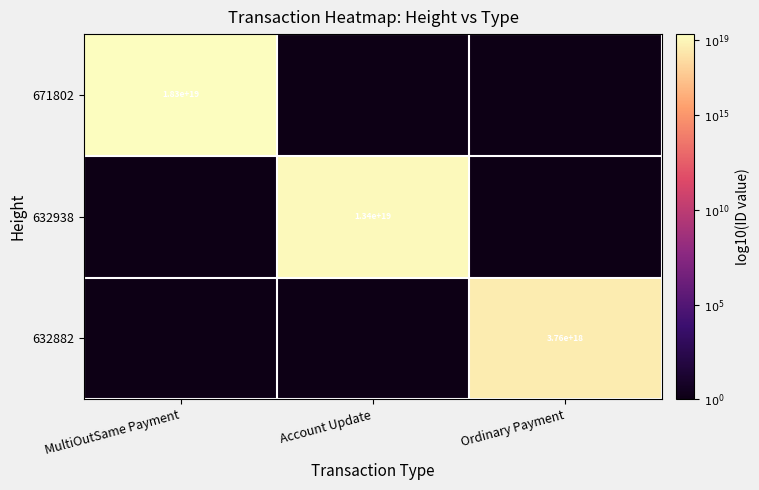

Is it true that 632938 equals 13400000000000000000 at Account Update?

True